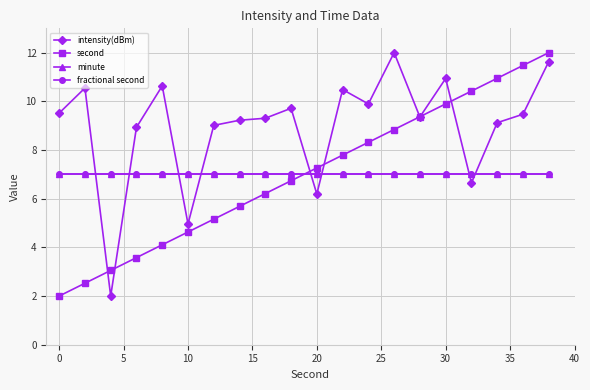

Which series has the largest total across all categories?

intensity(dBm)